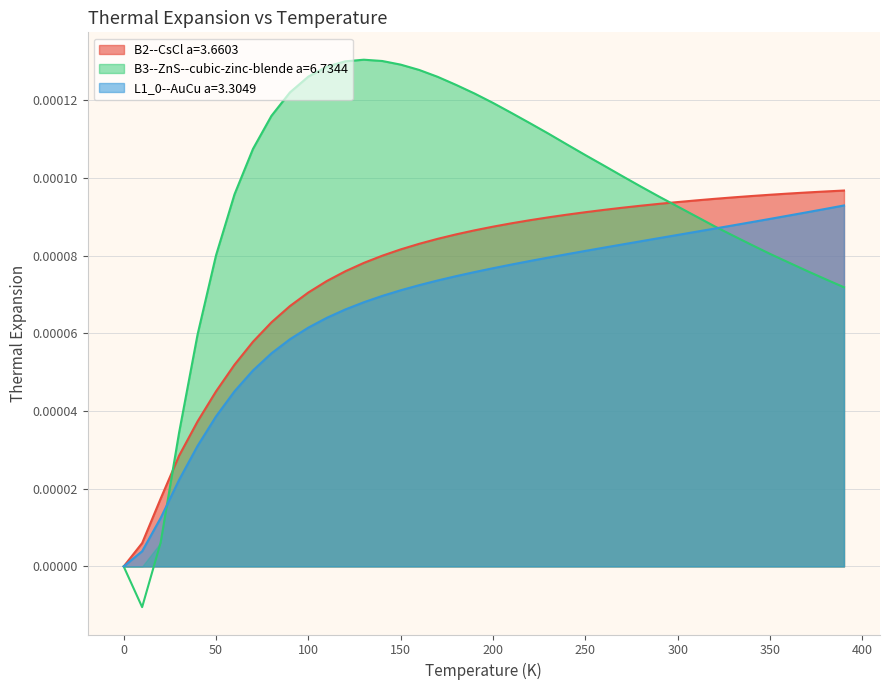

What position from the left is 180.0?

19